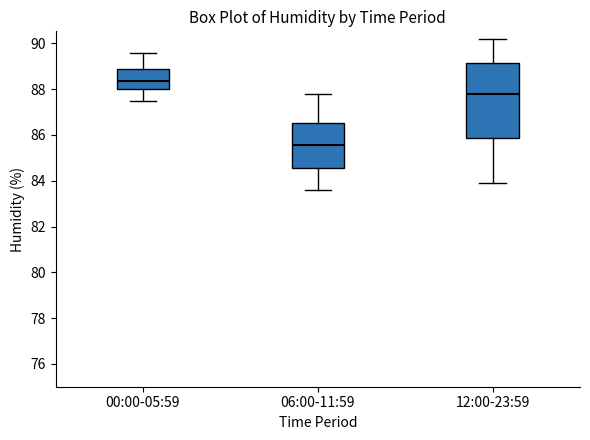

Reading left to right, read every box against the y-axis: the position of its median line, the range the box covers, and the ends of its whiskers. The values are not printed on the chart, so give them approximately, as read against the axis.

00:00-05:59: median 88.4, box 88.0 to 89.0, whiskers 87.6 to 89.6
06:00-11:59: median 85.6, box 84.6 to 86.6, whiskers 83.6 to 87.8
12:00-23:59: median 87.8, box 85.8 to 89.2, whiskers 84.0 to 90.2